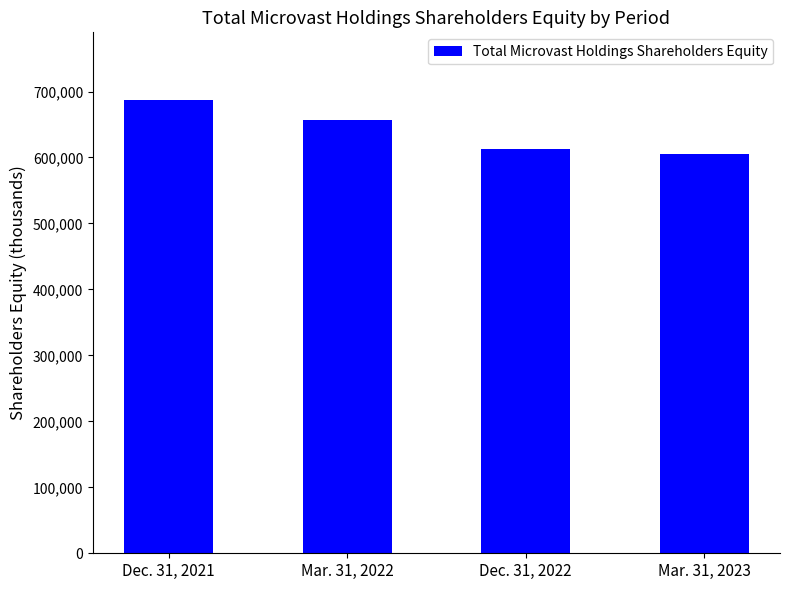

Count the number of categories in the chart.

4